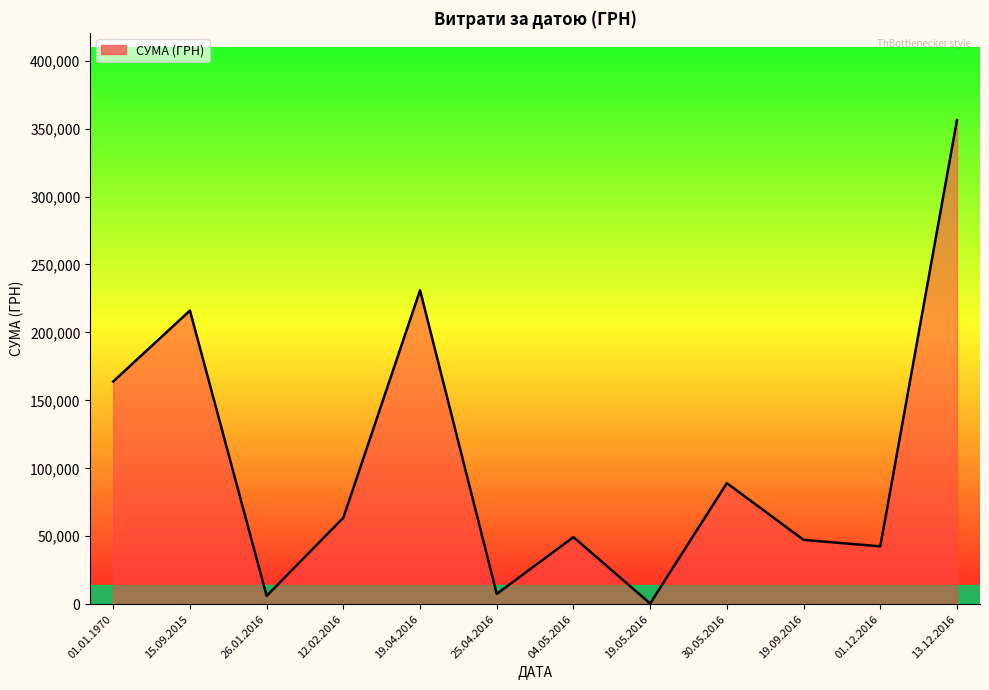

Where is the data nearest to the value 178415?

01.01.1970